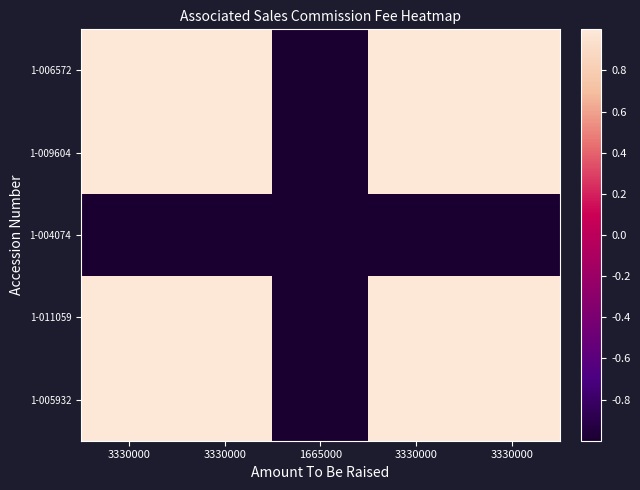

Between 3330000 and 3330000, which is larger?

3330000